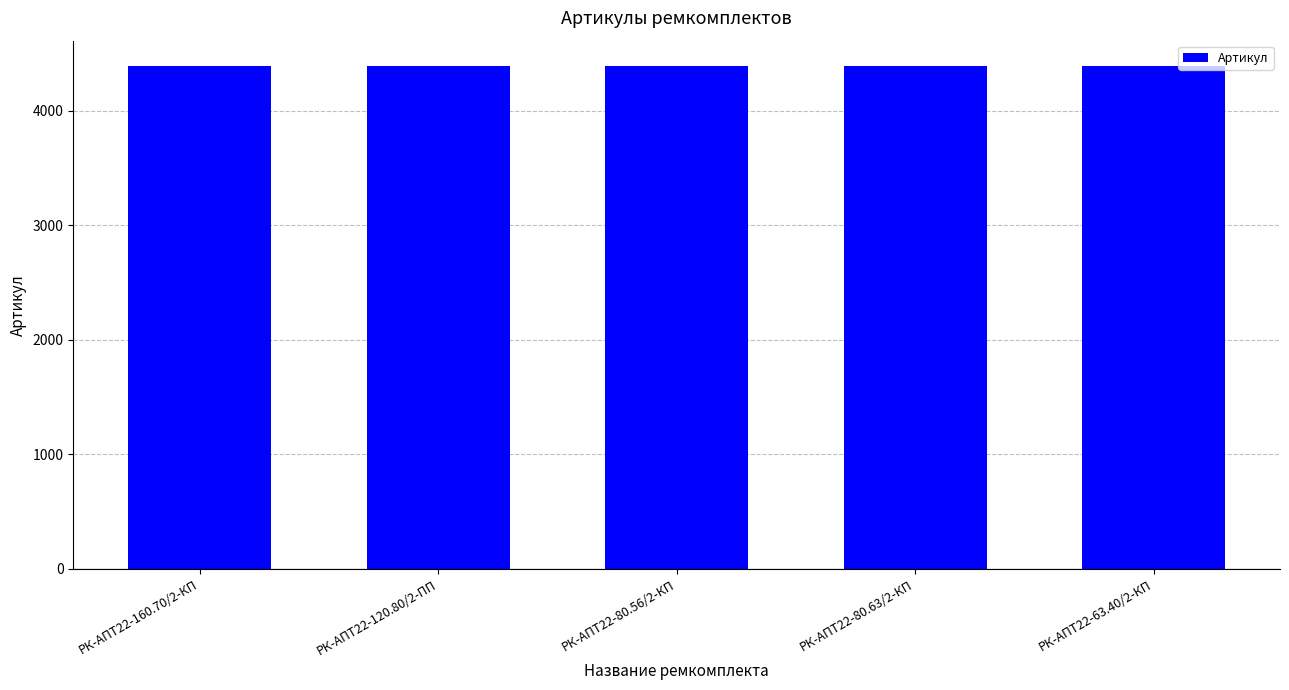

What is the ratio of the value at РК-АПТ22-80.63/2-КП to the value at РК-АПТ22-120.80/2-ПП?

1.0